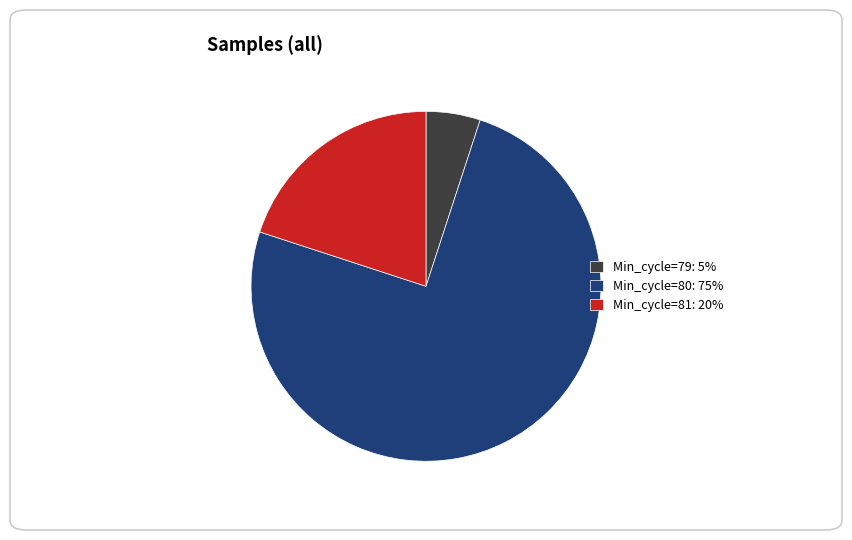

Approximately how many times larger is the value at Min_cycle=80: 75% compared to Min_cycle=79: 5%?

15.0